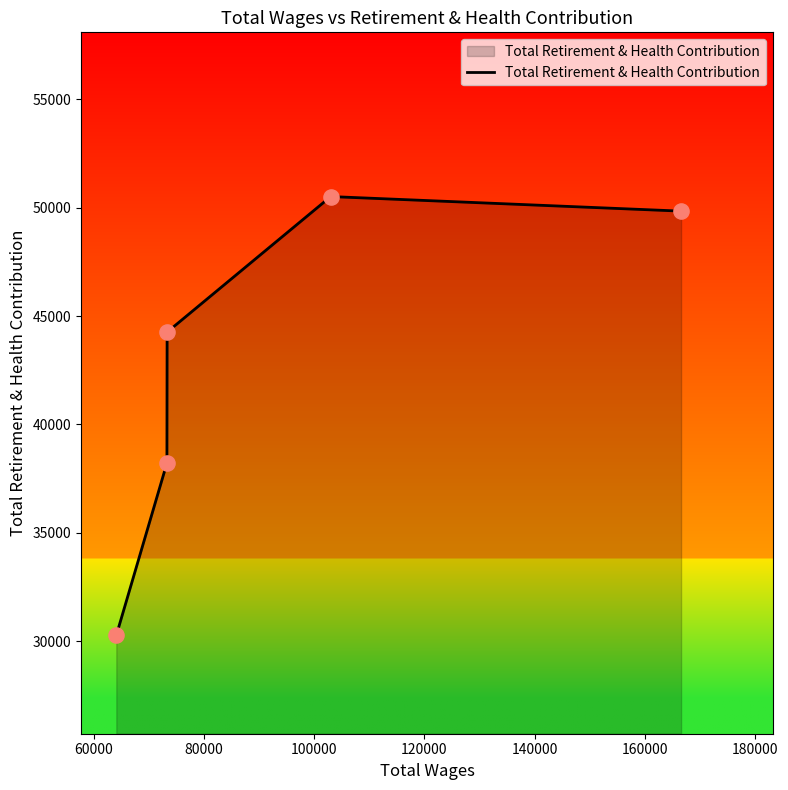

What is the sum of all values?

213107